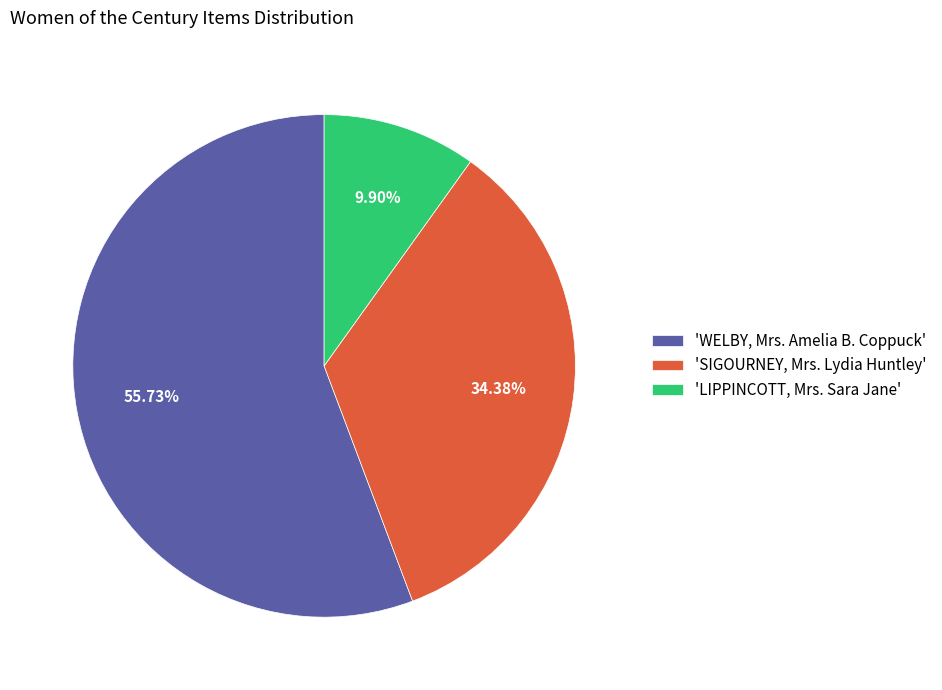

Do 'LIPPINCOTT, Mrs. Sara Jane' and 'WELBY, Mrs. Amelia B. Coppuck' together represent more than half of the pie?

Yes